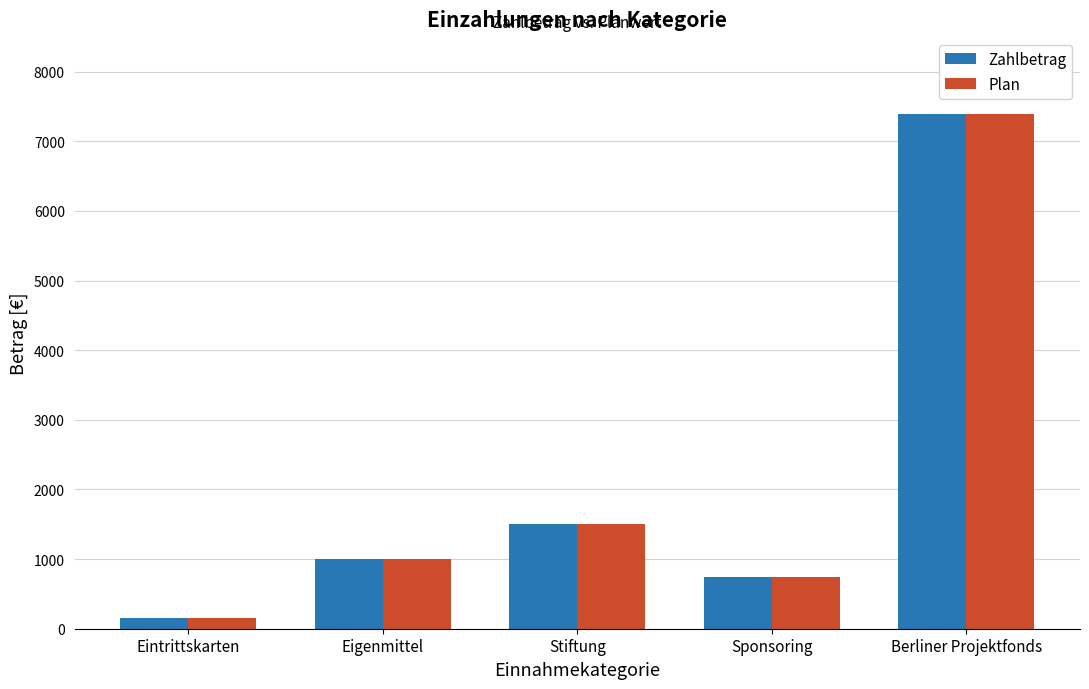

List the labels in order of Zahlbetrag value, largest first.

Berliner Projektfonds, Stiftung, Eigenmittel, Sponsoring, Eintrittskarten